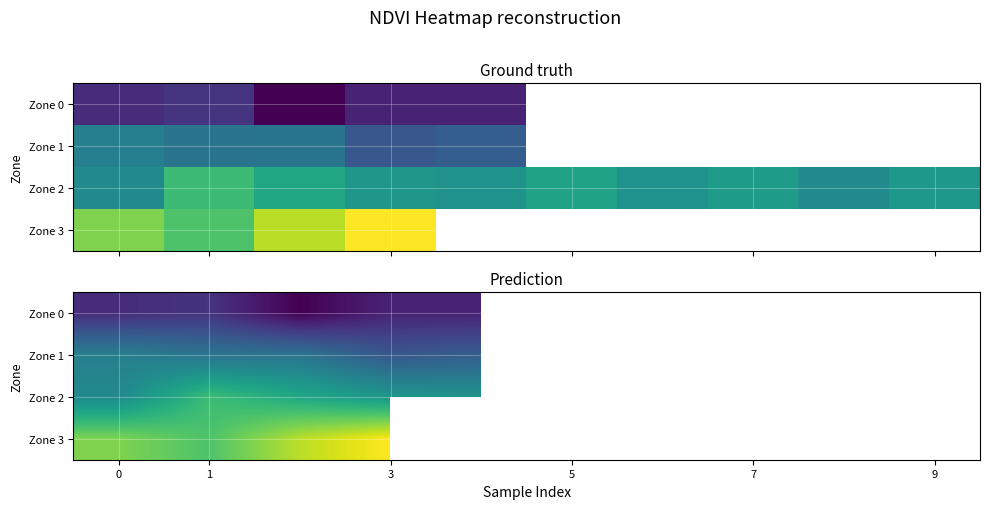

What is the smallest value displayed?

0.1